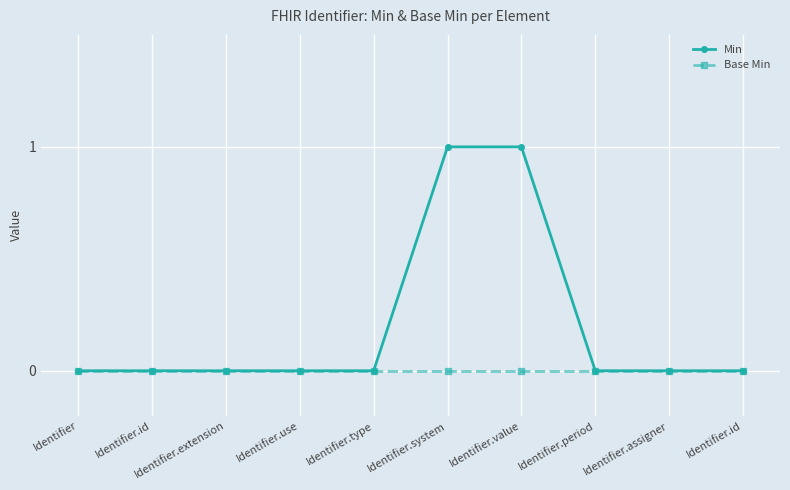

How many lines are shown in the chart?

2